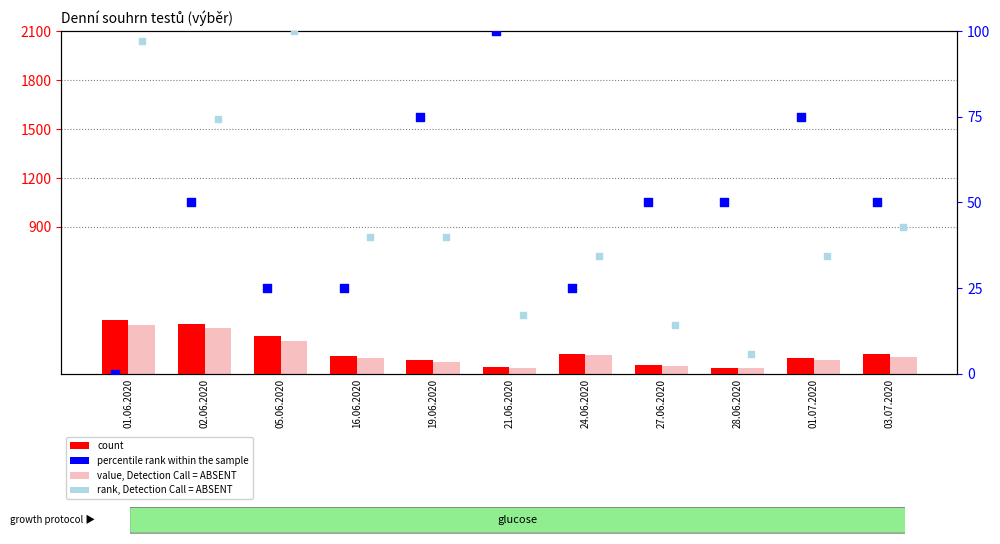

Which series has the largest Y range (max minus min)?

count (PCR)